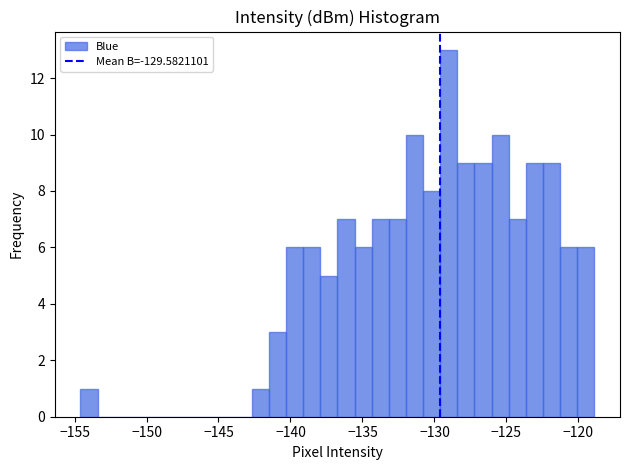

Around what value on the x-axis is the tallest bar? Give the approximate position of its centre, as read against the axis.

-129.0